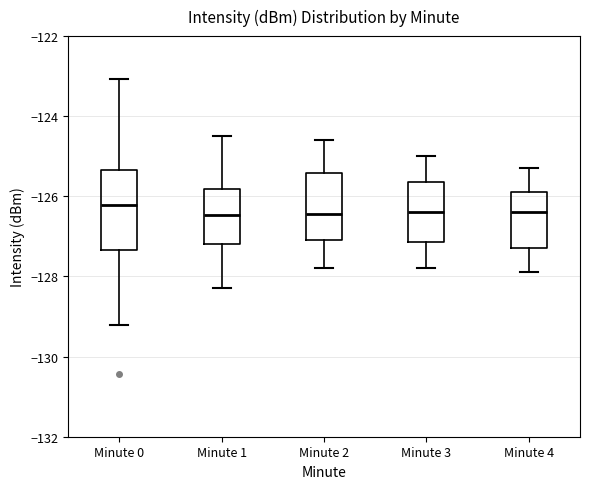

Reading left to right, read every box against the y-axis: the position of its median line, the range the box covers, and the ends of its whiskers. The values are not printed on the chart, so give them approximately, as read against the axis.

Minute 0: median -126.2, box -127.4 to -125.4, whiskers -129.2 to -123.0
Minute 1: median -126.4, box -127.2 to -125.8, whiskers -128.2 to -124.4
Minute 2: median -126.4, box -127.0 to -125.4, whiskers -127.8 to -124.6
Minute 3: median -126.4, box -127.2 to -125.6, whiskers -127.8 to -125.0
Minute 4: median -126.4, box -127.2 to -125.8, whiskers -127.8 to -125.2